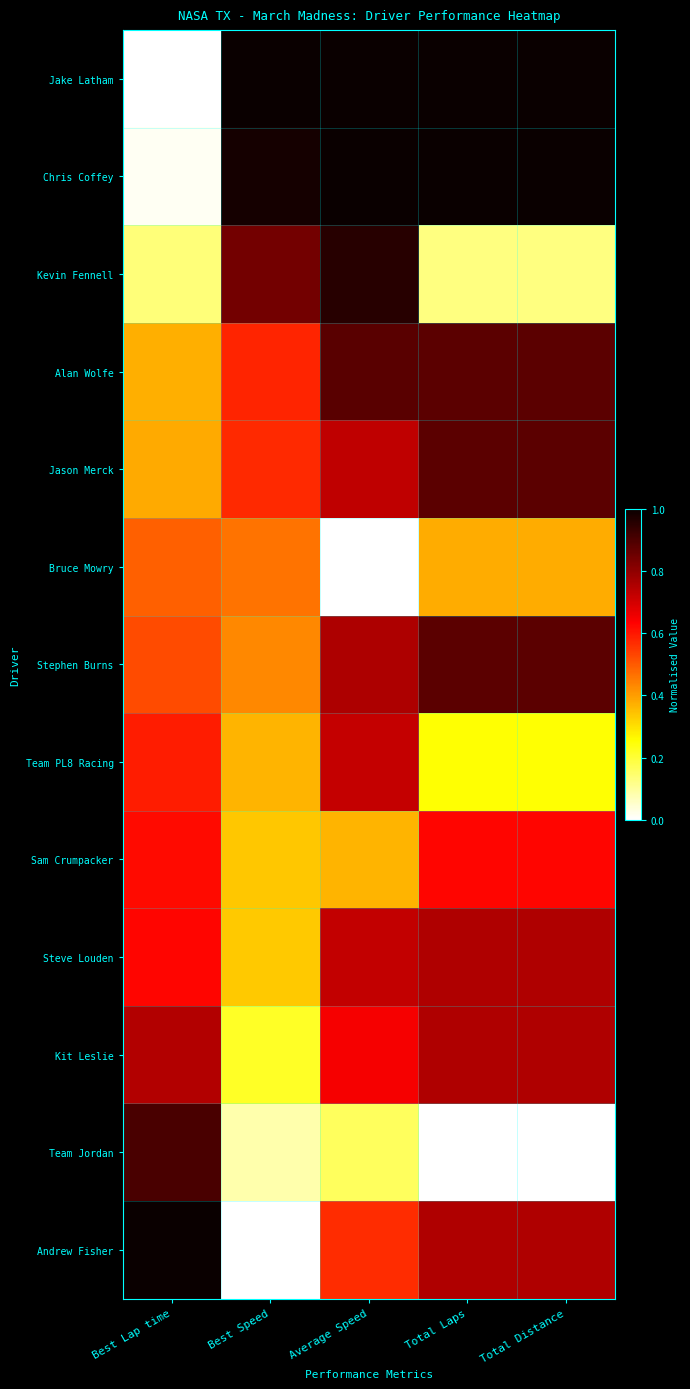

Reading left to right, what are all the values shown in this chart?

Jake Latham: Best Lap time=0.0	Best Speed=1.0	Average Speed=1.0	Total Laps=1.0	Total Distance=1.0
Chris Coffey: Best Lap time=0.0	Best Speed=1.0	Average Speed=1.0	Total Laps=1.0	Total Distance=1.0
Kevin Fennell: Best Lap time=0.1	Best Speed=0.8	Average Speed=1.0	Total Laps=0.1	Total Distance=0.1
Alan Wolfe: Best Lap time=0.4	Best Speed=0.6	Average Speed=0.9	Total Laps=0.9	Total Distance=0.9
Jason Merck: Best Lap time=0.4	Best Speed=0.6	Average Speed=0.7	Total Laps=0.9	Total Distance=0.9
Bruce Mowry: Best Lap time=0.5	Best Speed=0.5	Average Speed=0.0	Total Laps=0.4	Total Distance=0.4
Stephen Burns: Best Lap time=0.5	Best Speed=0.4	Average Speed=0.8	Total Laps=0.9	Total Distance=0.9
Team PL8 Racing: Best Lap time=0.6	Best Speed=0.4	Average Speed=0.7	Total Laps=0.2	Total Distance=0.2
Sam Crumpacker: Best Lap time=0.6	Best Speed=0.3	Average Speed=0.4	Total Laps=0.6	Total Distance=0.6
Steve Louden: Best Lap time=0.6	Best Speed=0.3	Average Speed=0.7	Total Laps=0.8	Total Distance=0.8
Kit Leslie: Best Lap time=0.7	Best Speed=0.2	Average Speed=0.6	Total Laps=0.8	Total Distance=0.8
Team Jordan: Best Lap time=0.9	Best Speed=0.1	Average Speed=0.2	Total Laps=0.0	Total Distance=0.0
Andrew Fisher: Best Lap time=1.0	Best Speed=0.0	Average Speed=0.6	Total Laps=0.8	Total Distance=0.8